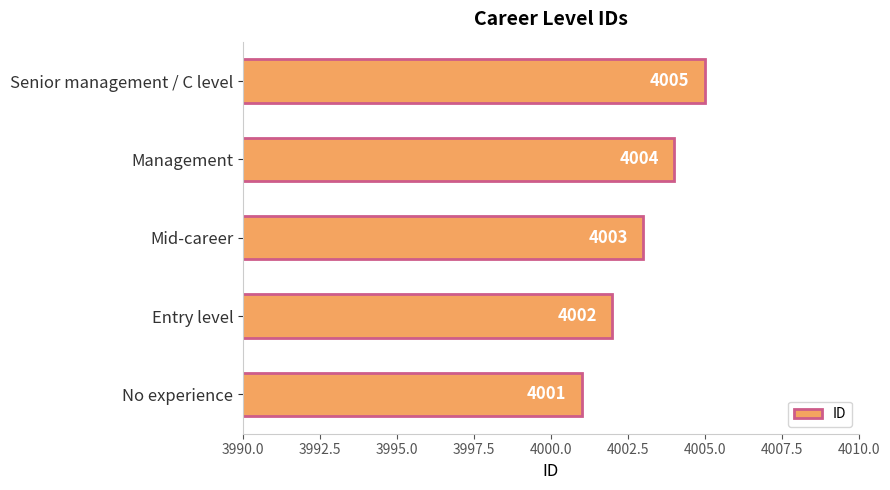

What is the smallest value displayed?

4001